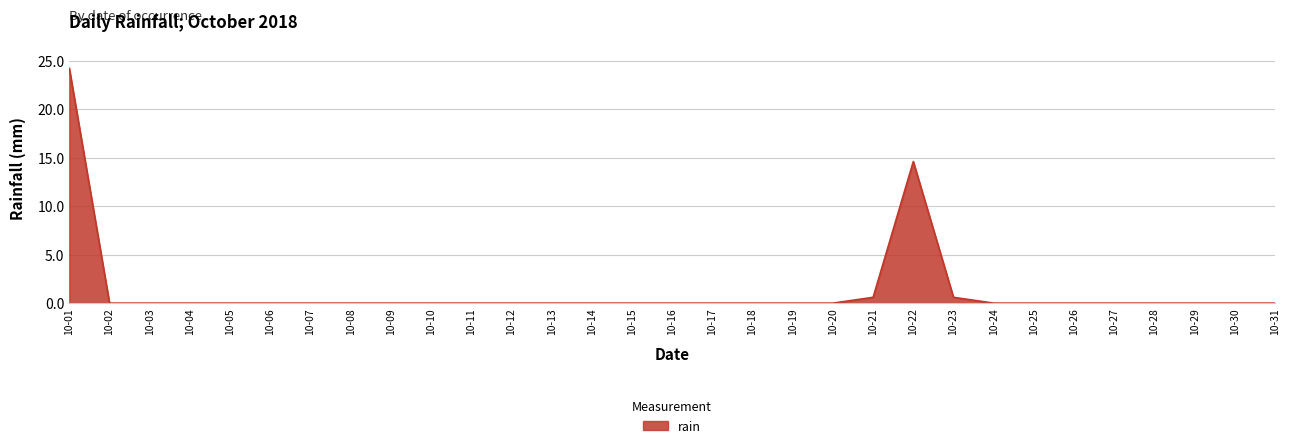

The value at 10-15 is 12.9. True or false?

False